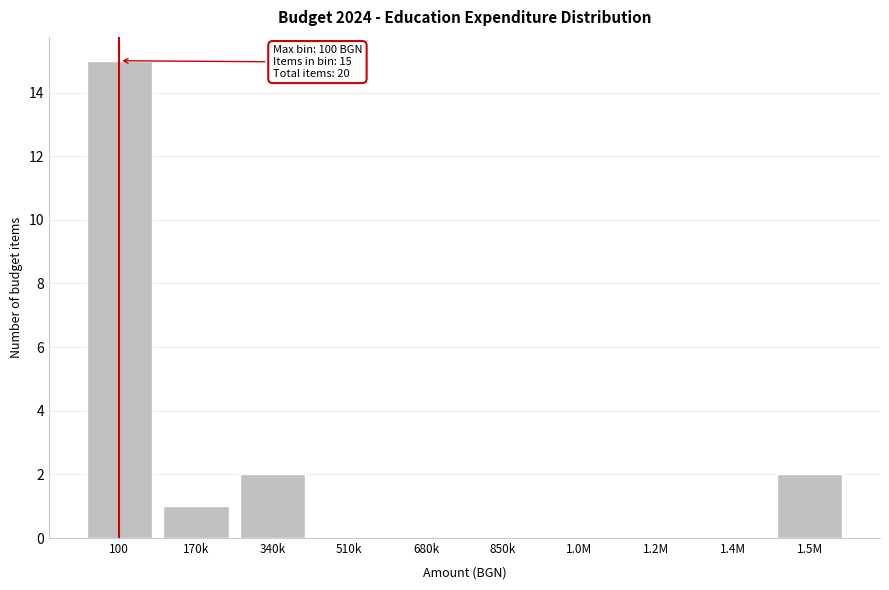

Reading left to right, extract all data points from this chart.

100=15	170k=1	340k=2	510k=0	680k=0	850k=0	1.0M=0	1.2M=0	1.4M=0	1.5M=2